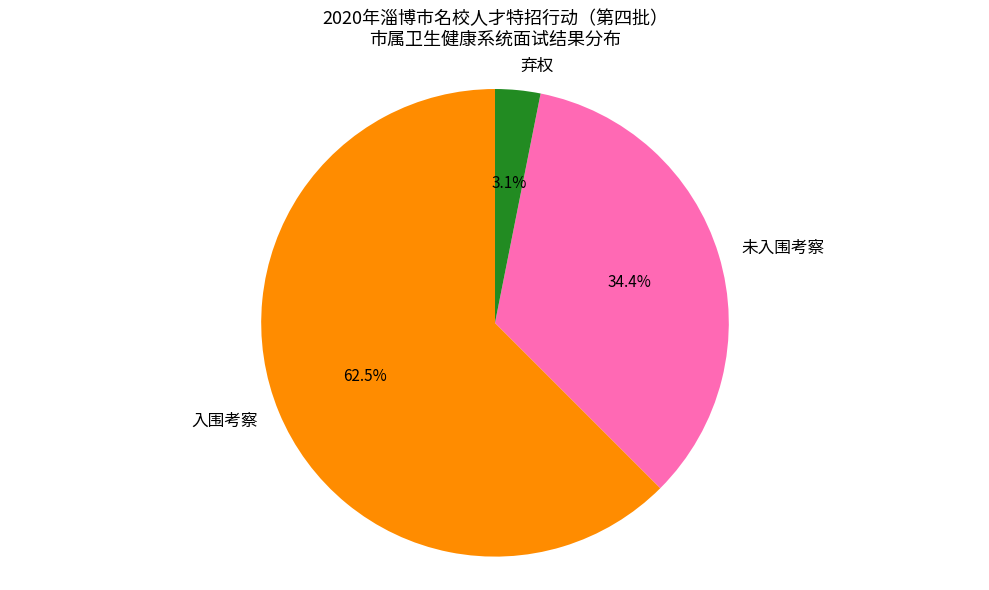

To the nearest percent, what is the combined percentage of 未入围考察 and 弃权?

38%